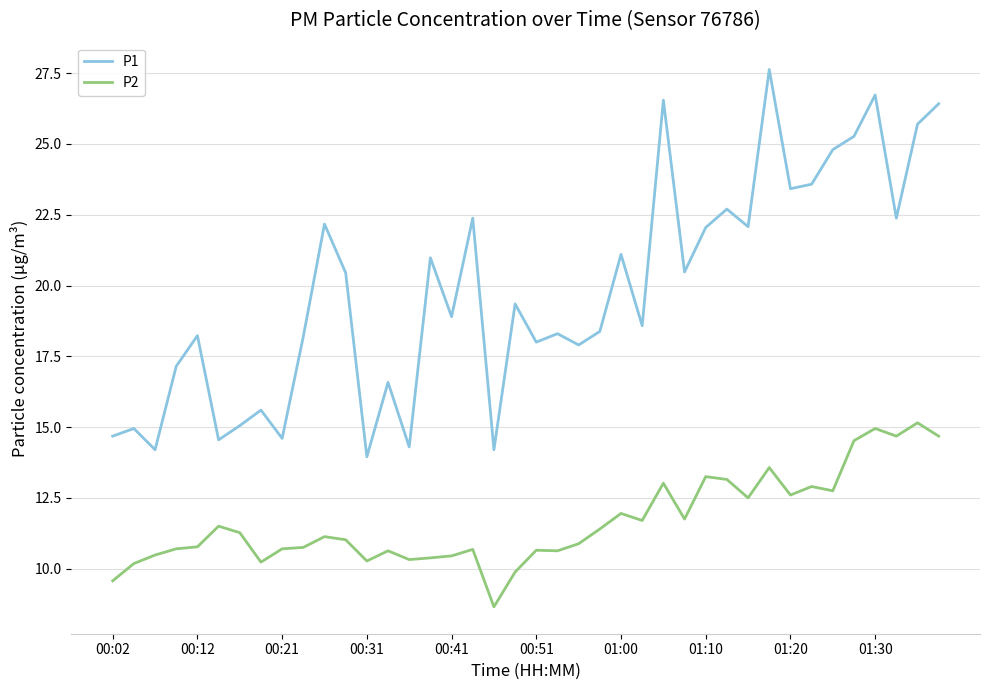

What is the average value of the P1 series?

19.8